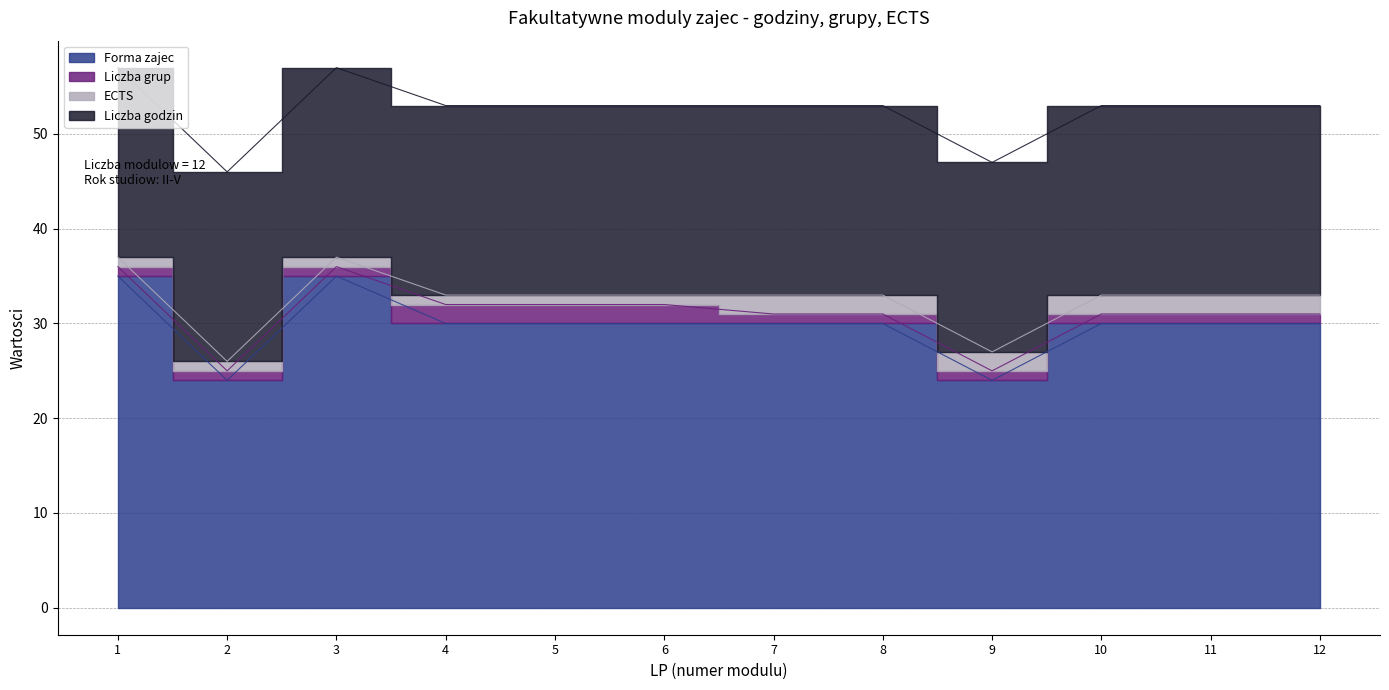

Does the chart display data point markers on the line(s)?

No